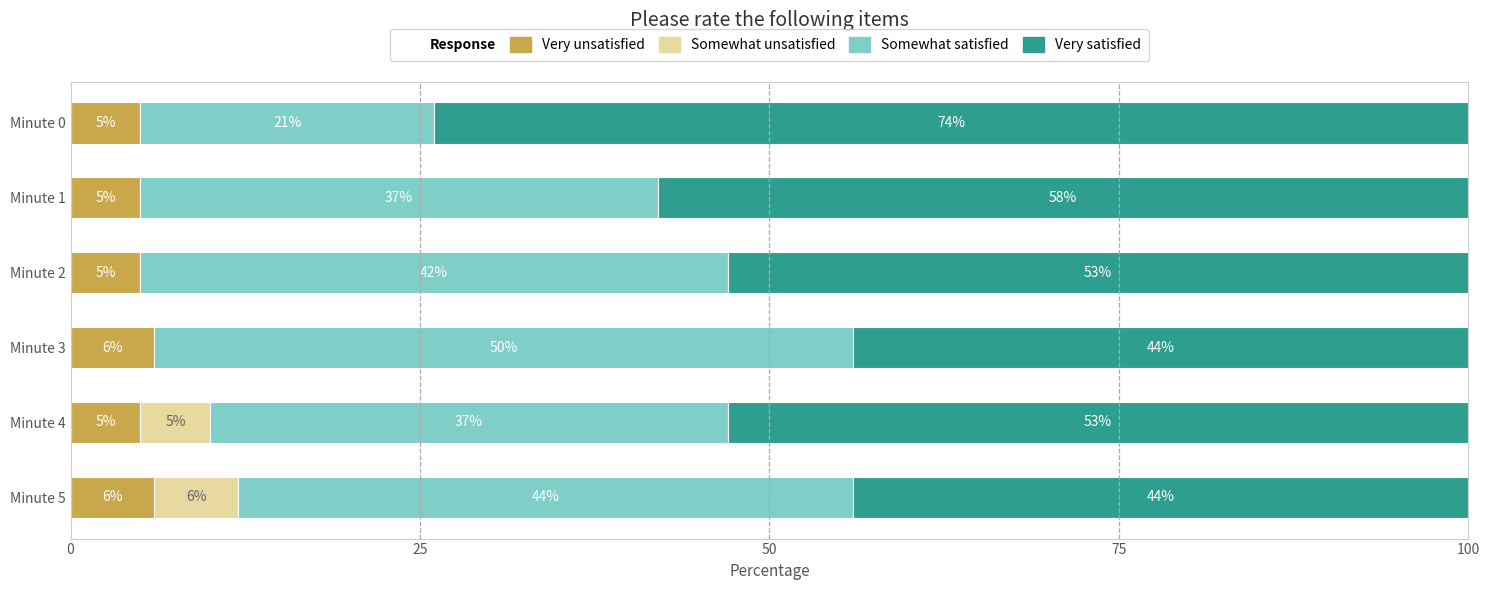

What is the sum of all Very unsatisfied values?

32